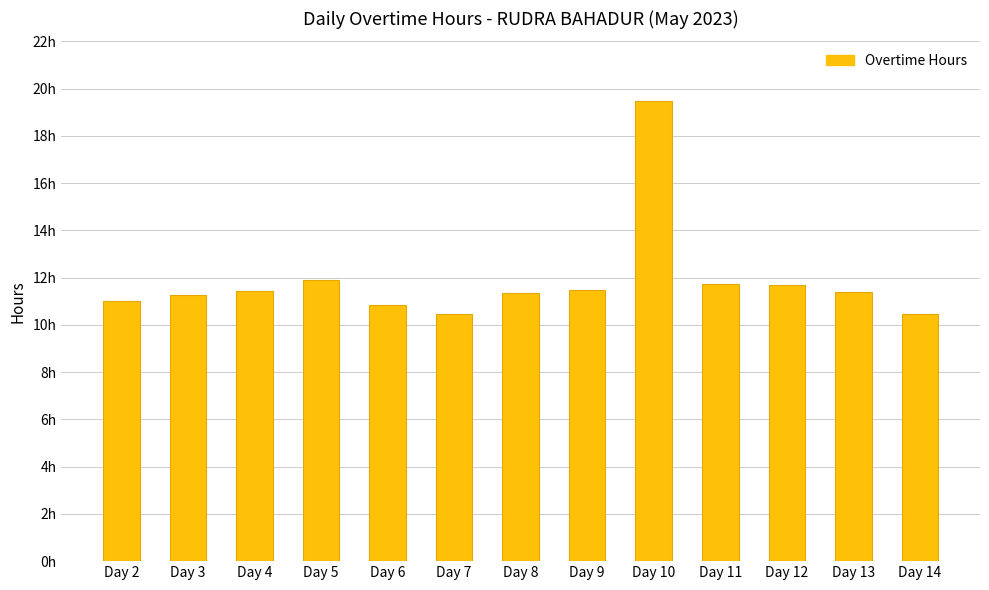

Does the chart contain any negative values?

No